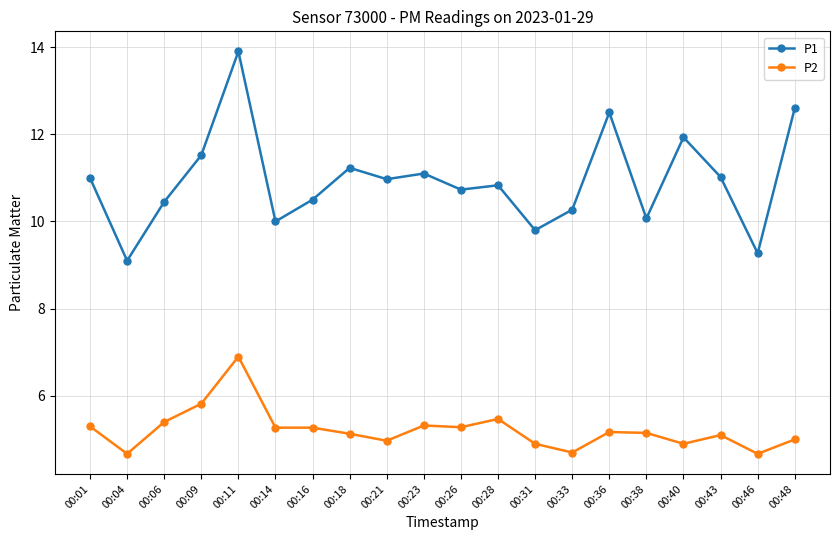

The value of P1 at 00:31 is 6.2. True or false?

False